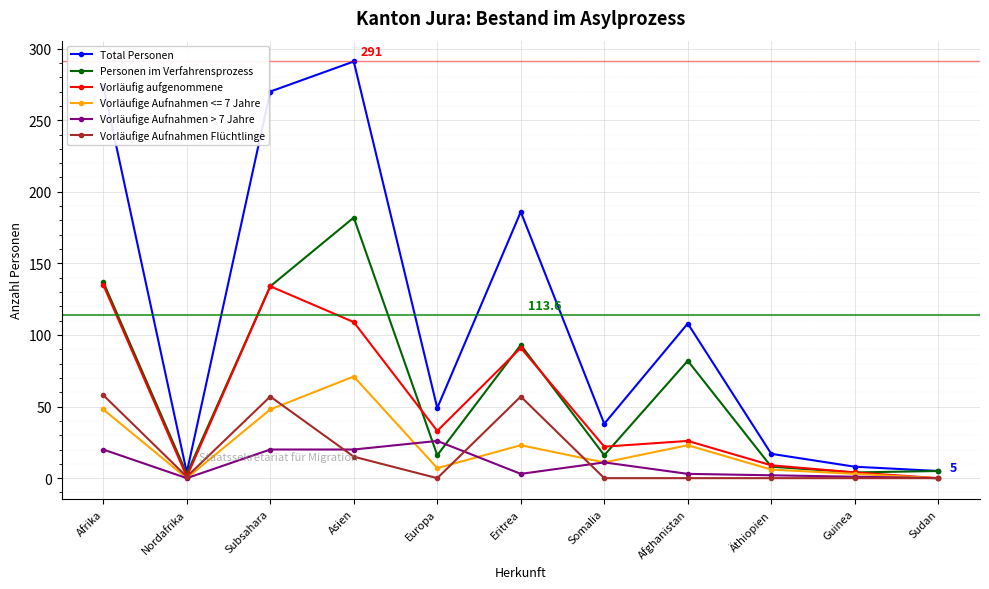

Where is Vorläufig aufgenommene nearest to the value 67?

Eritrea